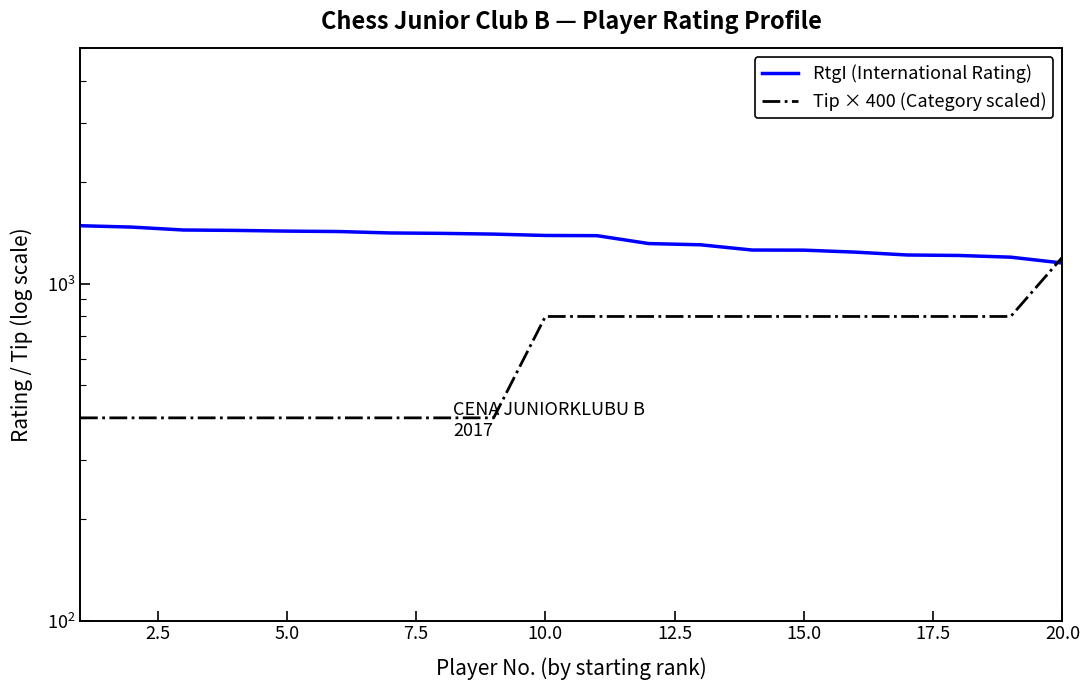

How many data points in RtgI (International Rating) are above 1392?

9